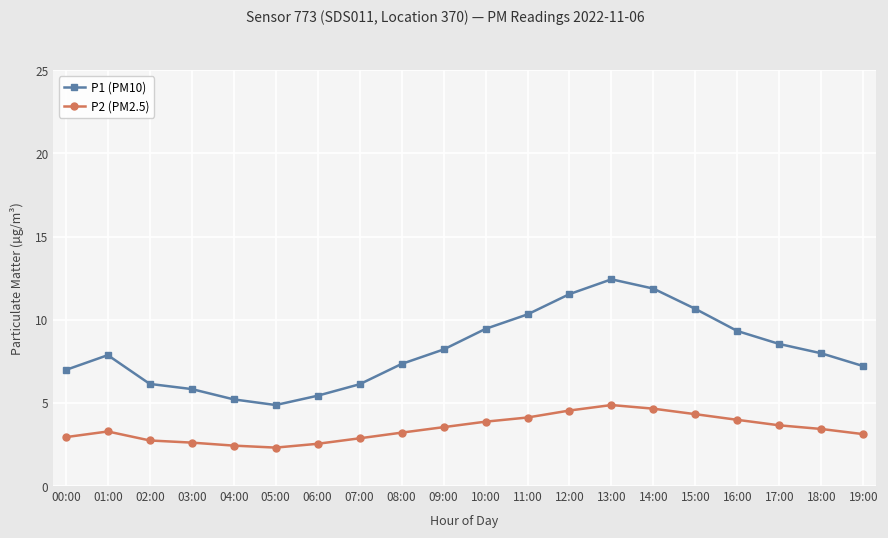

What is the lowest value of the P2 (PM2.5) series?

2.3